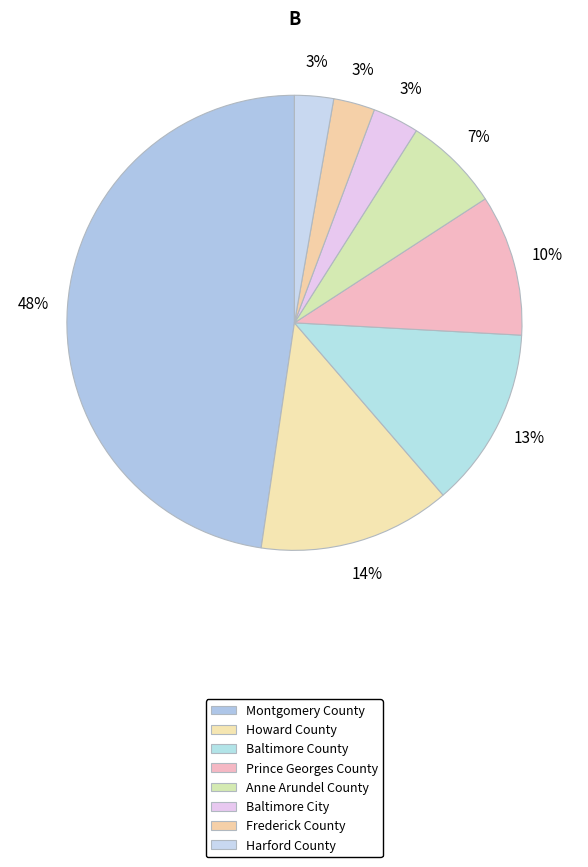

What is the smallest slice in the pie chart?

Harford County